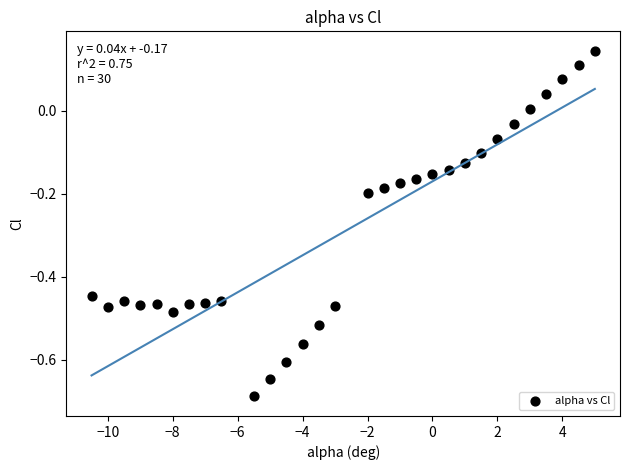

What is the range of X values (max minus min)?

15.5